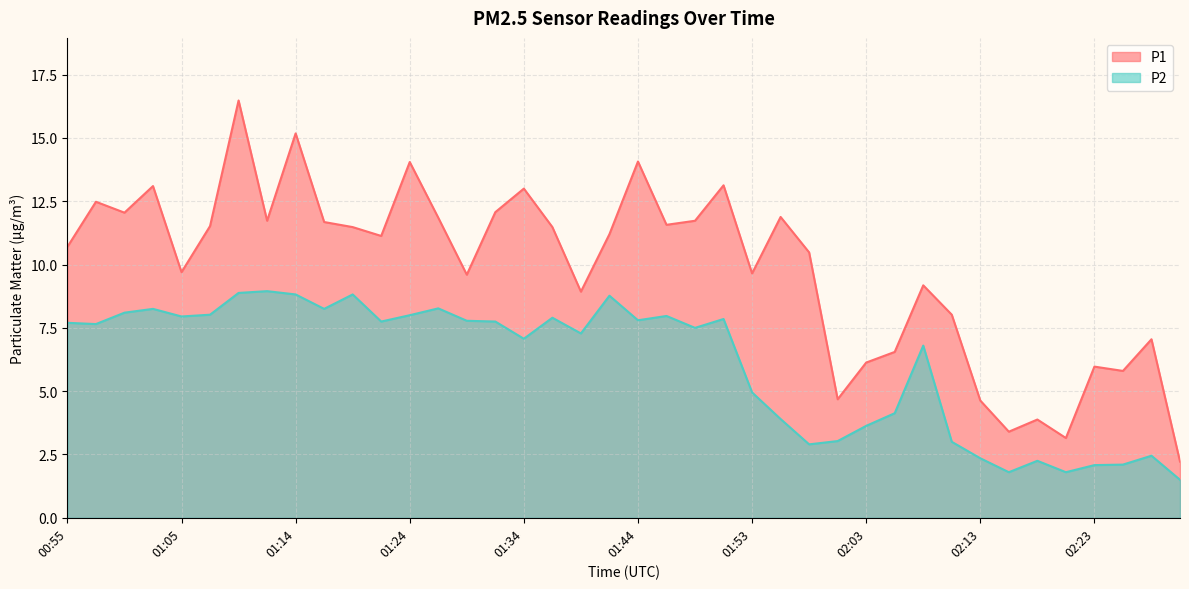

How many lines are shown in the chart?

2